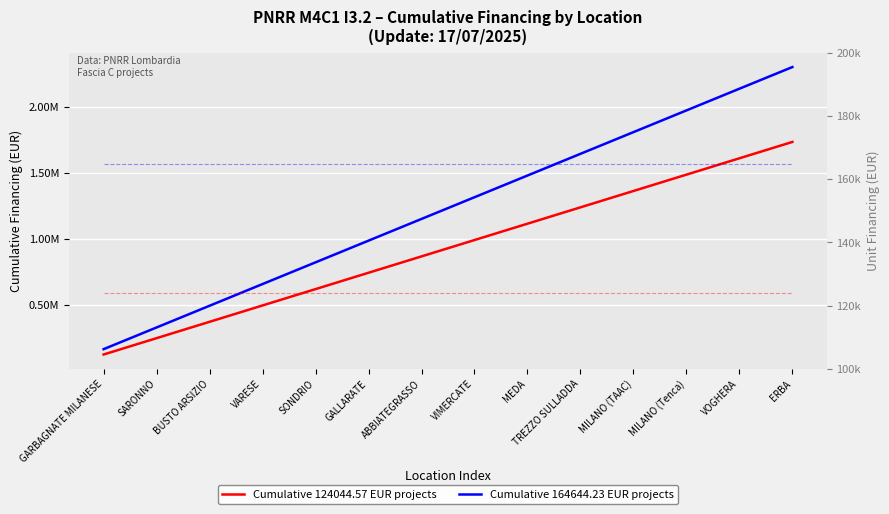

Reading left to right, list all the values displayed in this chart.

Cumulative 124044.57 EUR projects: GARBAGNATE MILANESE=124044.6	SARONNO=248089.1	BUSTO ARSIZIO=372133.7	VARESE=496178.3	SONDRIO=620222.8	GALLARATE=744267.4	ABBIATEGRASSO=868312.0	VIMERCATE=992356.6	MEDA=1116401.1	TREZZO SULLADDA=1240445.7	MILANO (TAAC)=1364490.3	MILANO (Tenca)=1488534.8	VOGHERA=1612579.4	ERBA=1736624.0
Cumulative 164644.23 EUR projects: GARBAGNATE MILANESE=164644.2	SARONNO=329288.5	BUSTO ARSIZIO=493932.7	VARESE=658576.9	SONDRIO=823221.2	GALLARATE=987865.4	ABBIATEGRASSO=1152509.6	VIMERCATE=1317153.8	MEDA=1481798.1	TREZZO SULLADDA=1646442.3	MILANO (TAAC)=1811086.5	MILANO (Tenca)=1975730.8	VOGHERA=2140375.0	ERBA=2304818.0